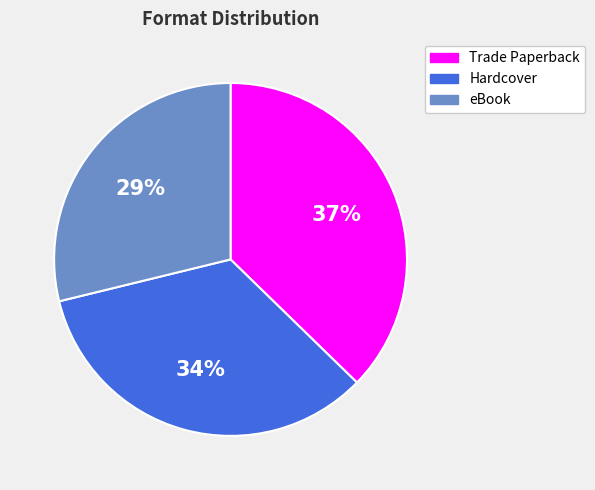

Is Trade Paperback the majority of the pie?

No